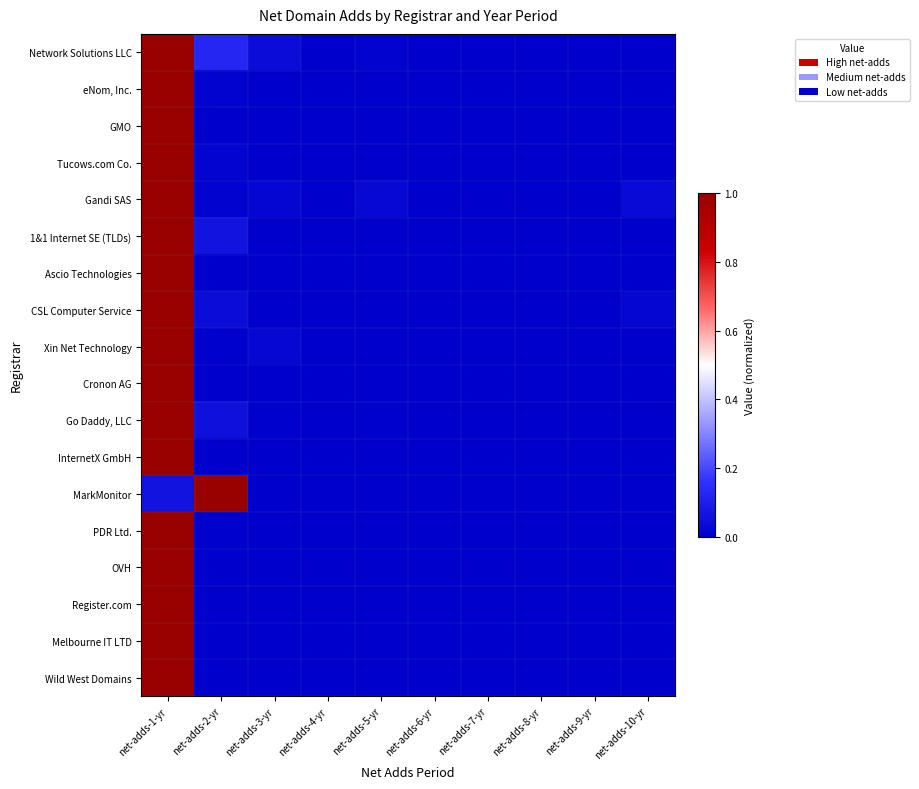

At which category is the sum across all series the highest?

net-adds-1-yr